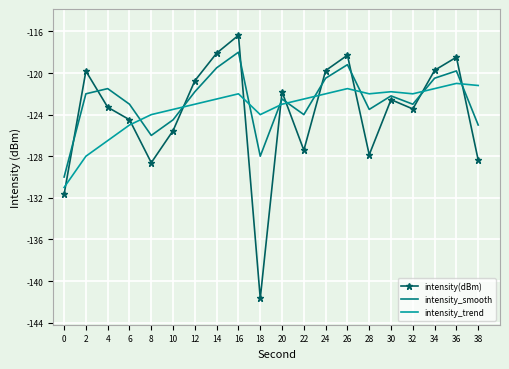

Which series changed the most between 10 and 12?

intensity(dBm)